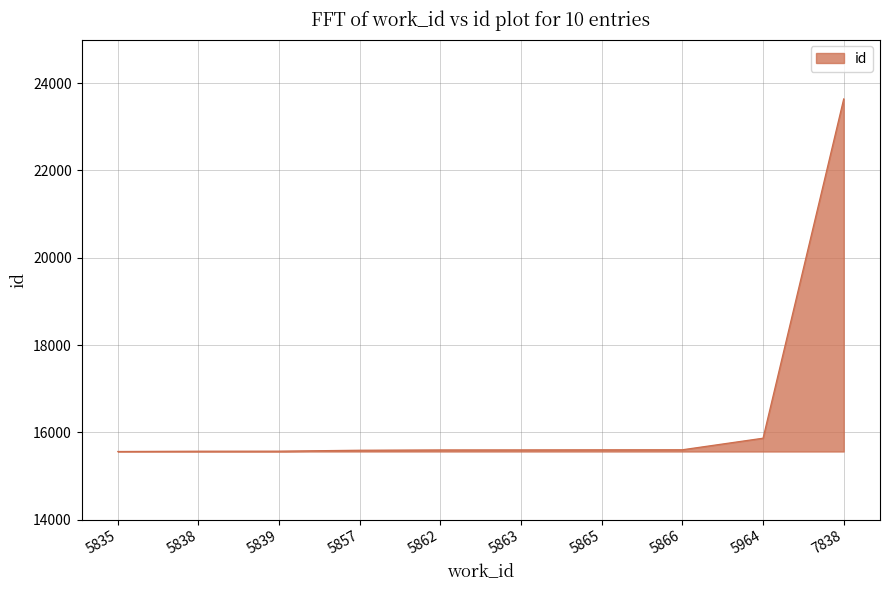

What is the ratio of the value at 5863 to the value at 5857?

1.0